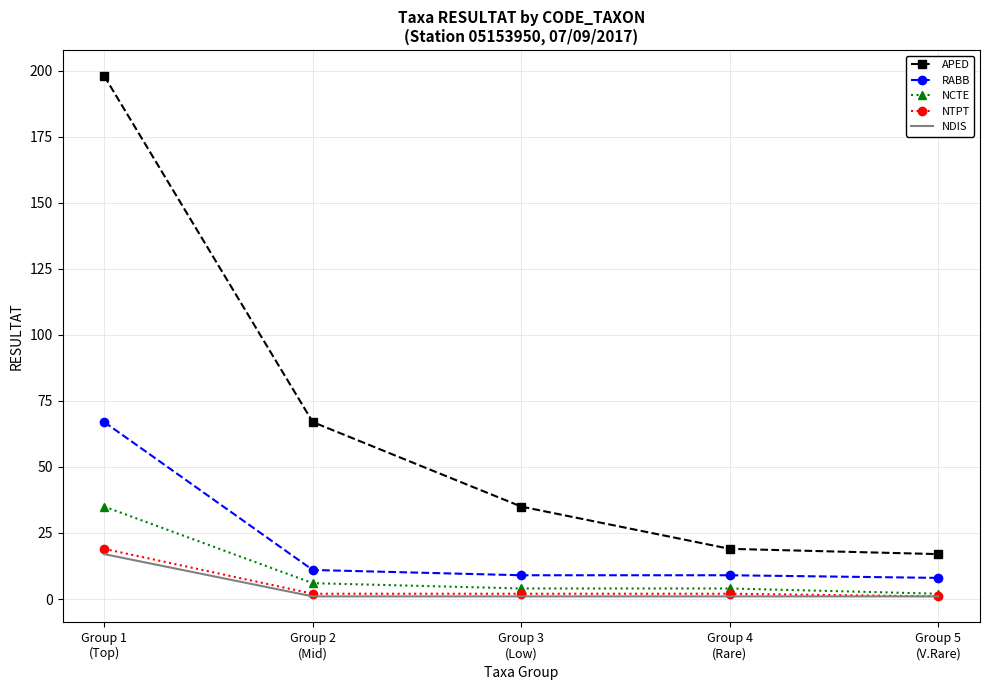

True or false: APED and NTPT cross at least once.

False